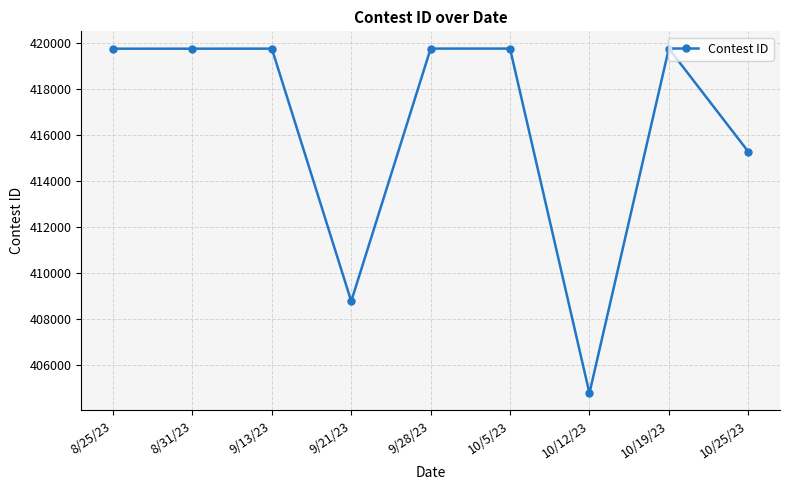

What is the difference between the maximum and minimum values?

14986